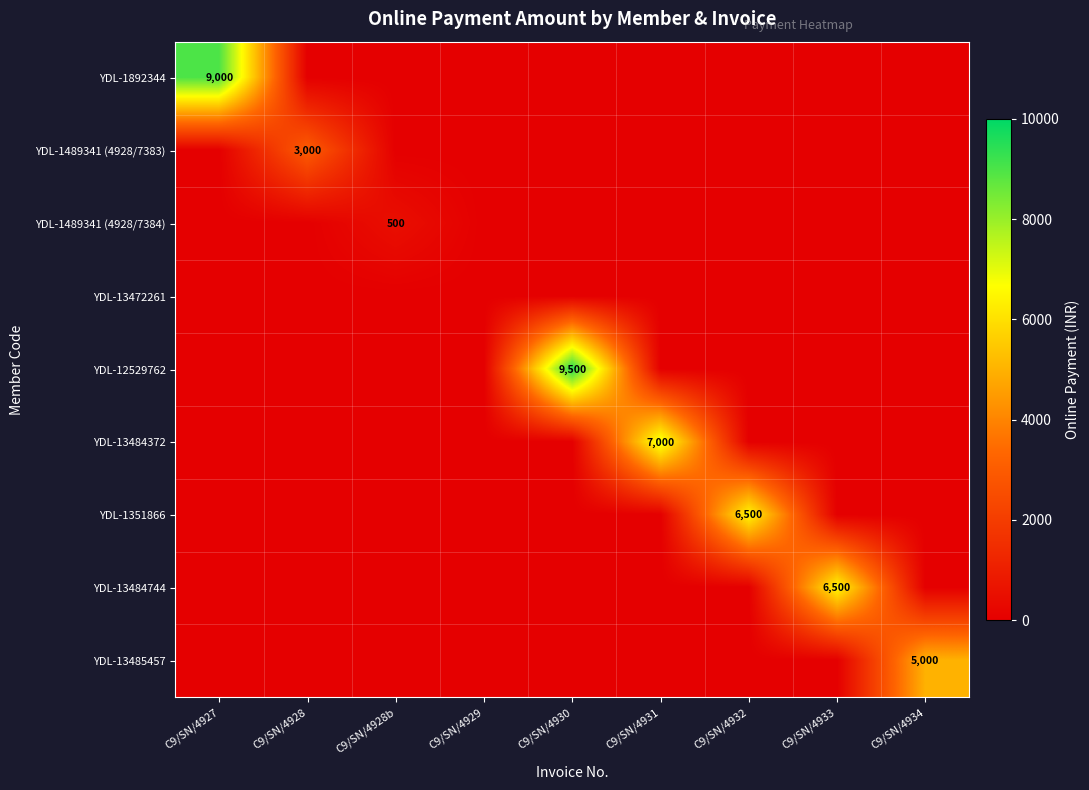

The value of YDL-13484744 at C9/SN/4933 is 6500. True or false?

True